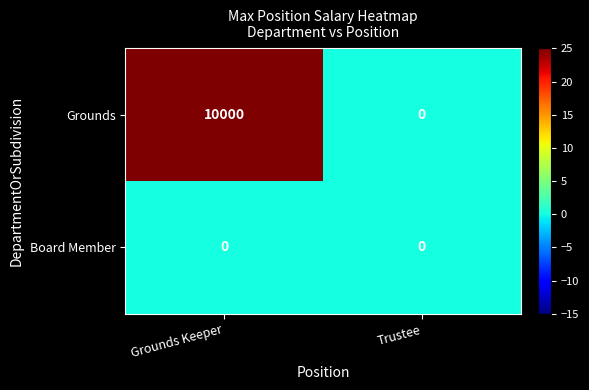

What is the highest value of the Grounds series?

10000